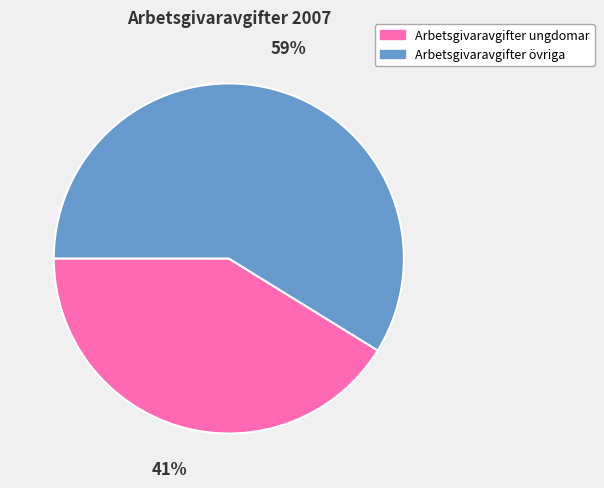

Does Arbetsgivaravgifter övriga represent more than half of the total?

Yes